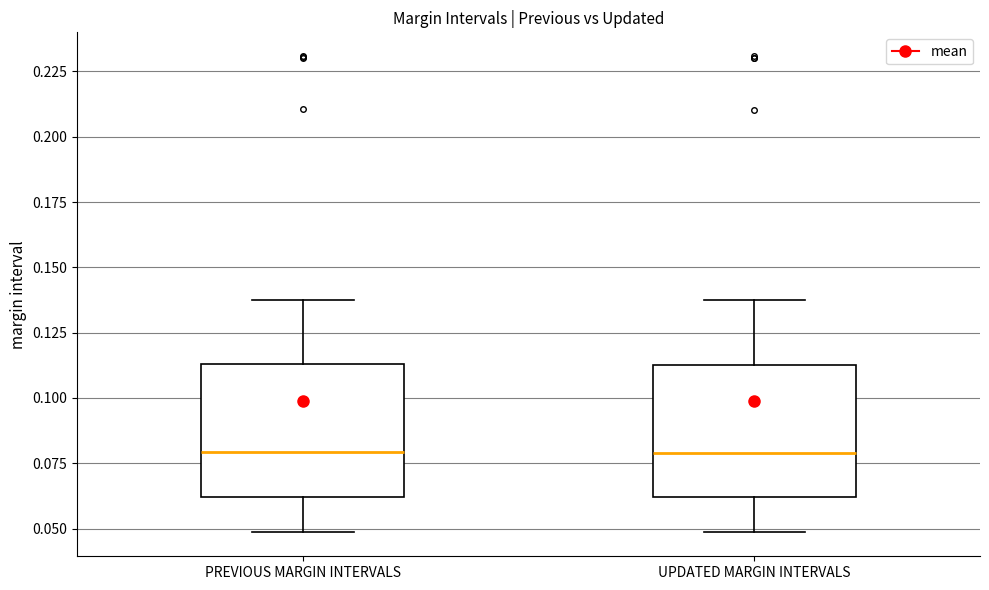

Reading left to right, transcribe this box plot: for each box, give where its median line is, the range the box spans, and where its two whiskers end, as read against the y-axis. The values are not printed on the chart, so give them approximately, as read against the axis.

PREVIOUS MARGIN INTERVALS: median 0.080, box 0.060 to 0.115, whiskers 0.050 to 0.135
UPDATED MARGIN INTERVALS: median 0.080, box 0.060 to 0.115, whiskers 0.050 to 0.135